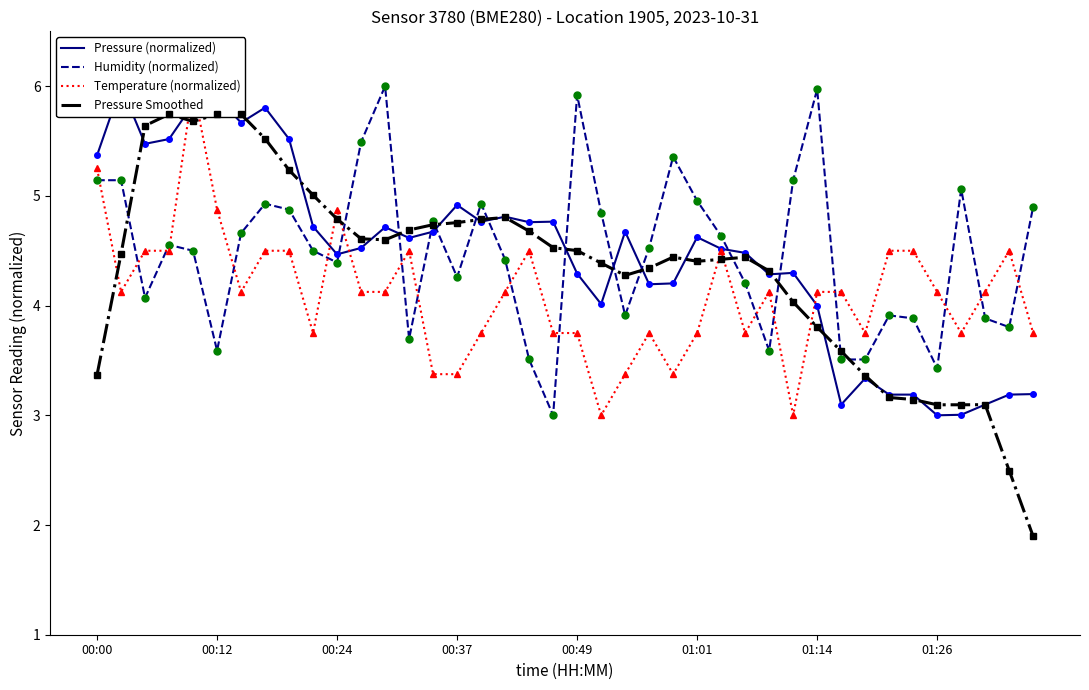

What is the lowest value of the Humidity (normalized) series?

3.0